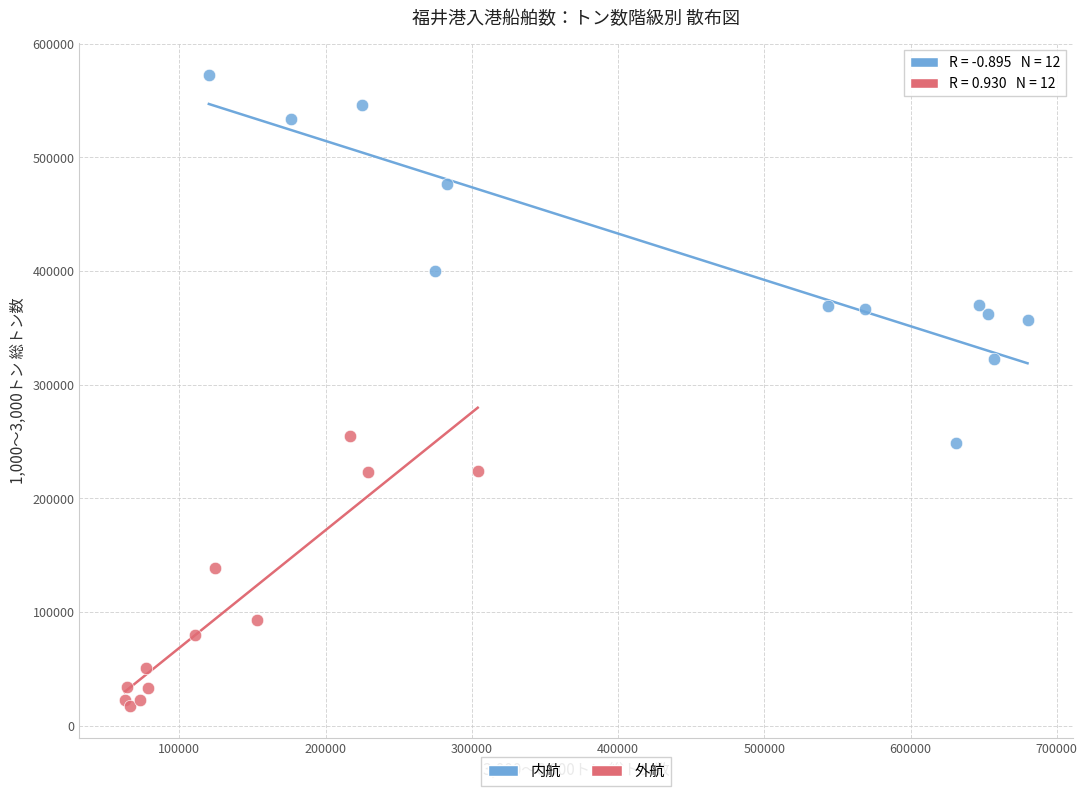

Which series has the largest Y range (max minus min)?

内航